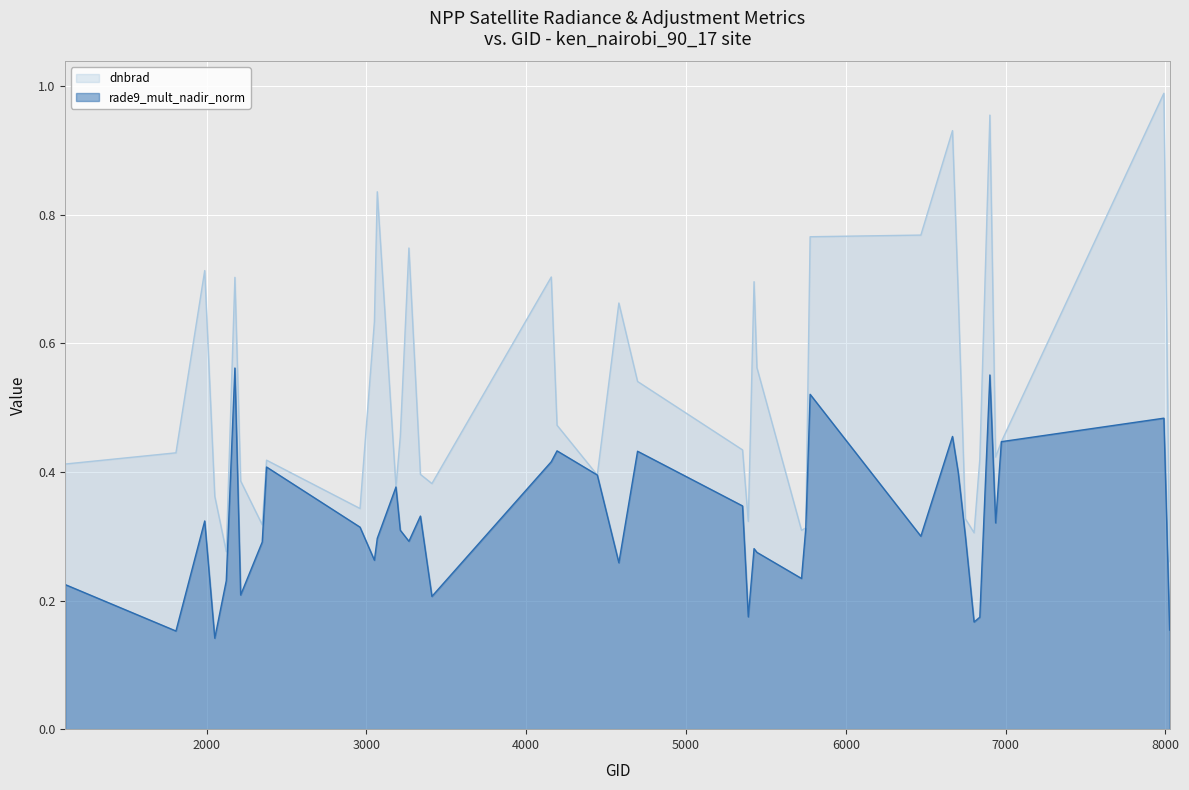

Which series ends up on top after the final intersection of rade9_mult_nadir_norm and dnbrad?

dnbrad